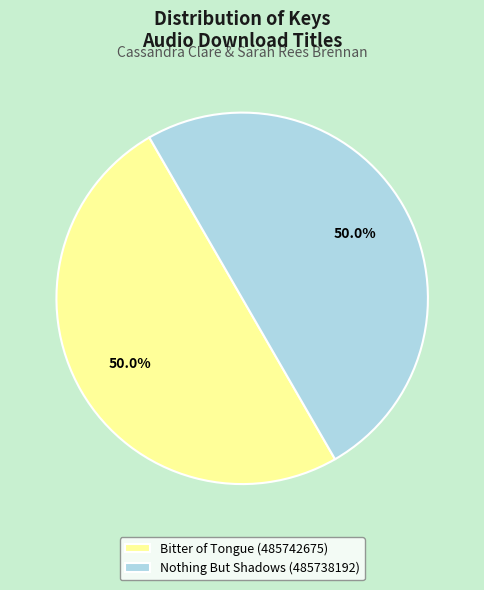

Is the sum of Bitter of Tongue (485742675) and Nothing But Shadows (485738192) greater than half?

Yes